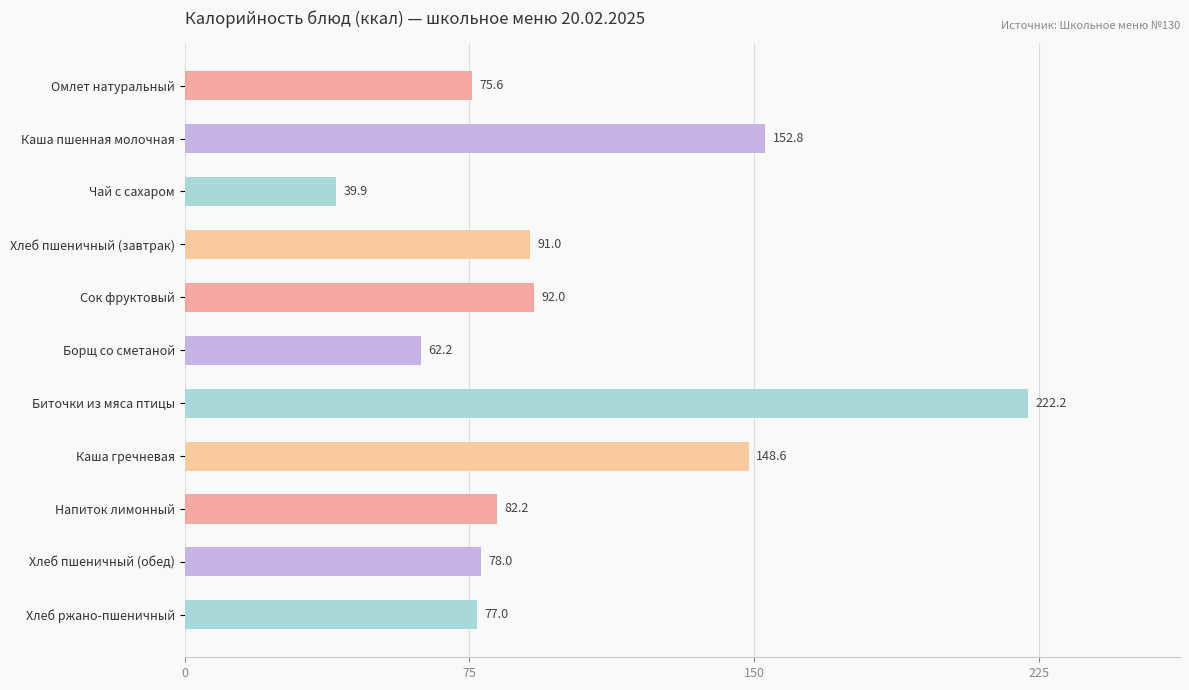

What is the change in value from Омлет натуральный to Чай с сахаром?

-35.7